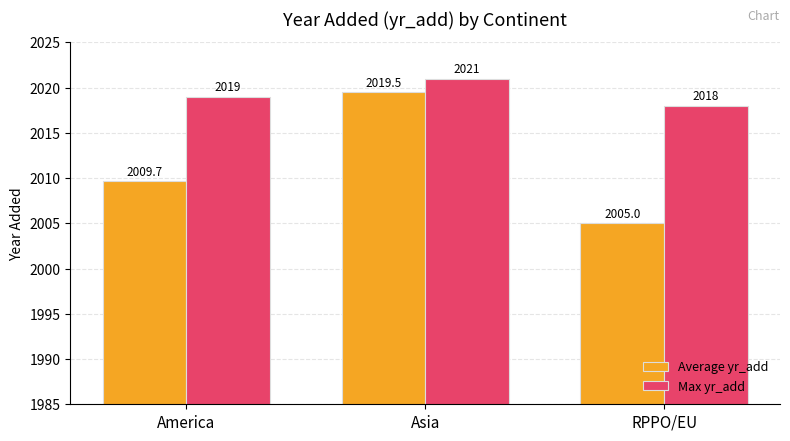

What is the total value across all series at RPPO/EU?

4023.0